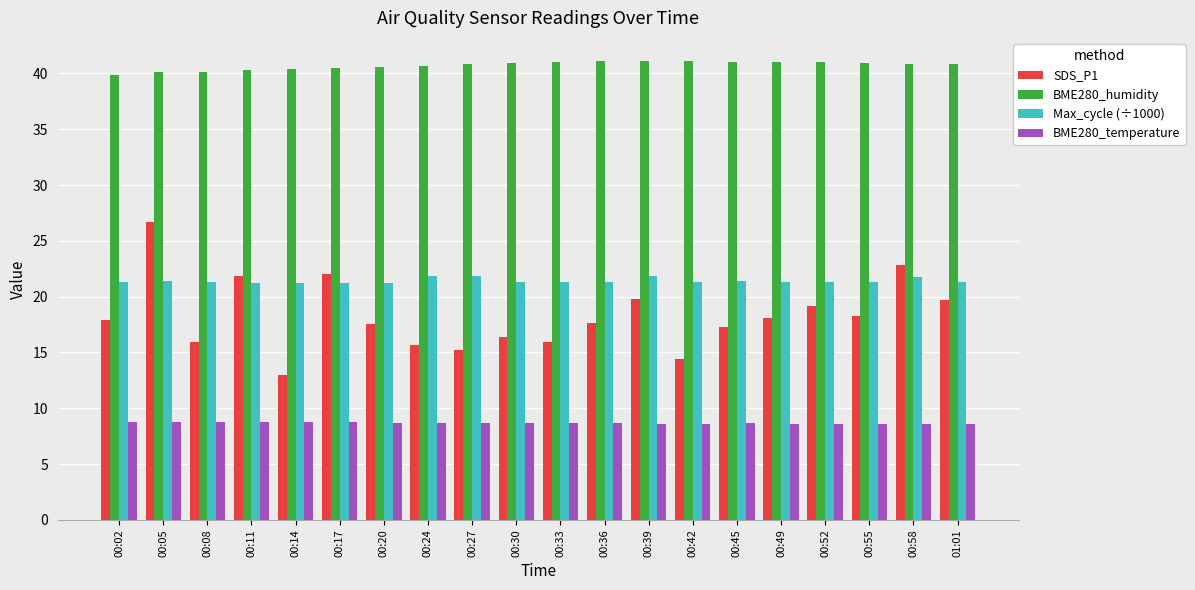

At which label does SDS_P1 first exceed 17?

00:02